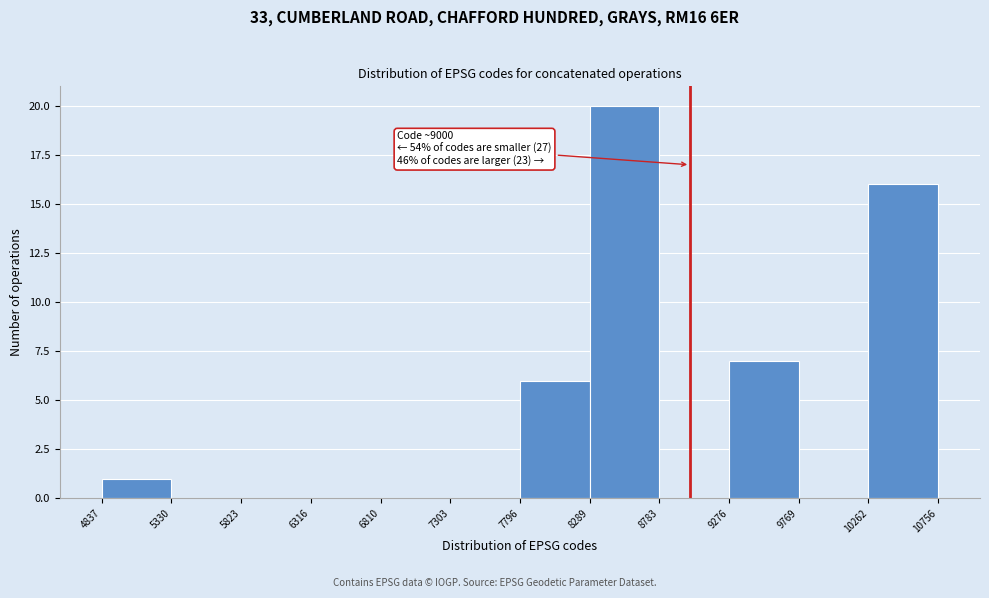

Over which range of the x-axis is the bar tallest?

8289 to 8783